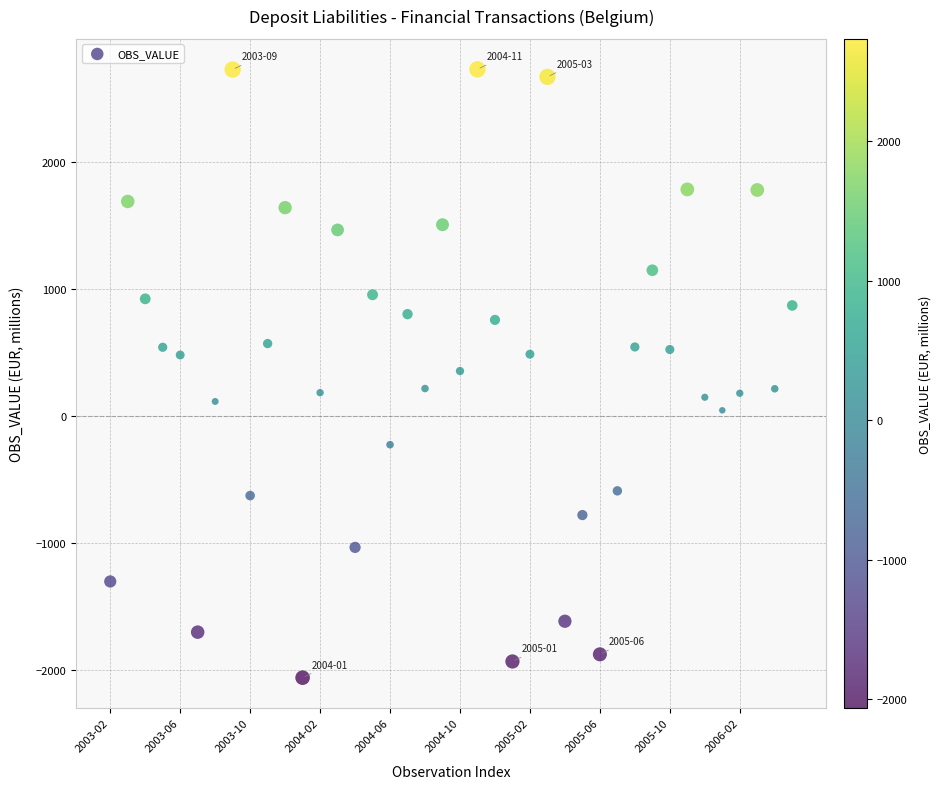

What is the range of Y values (max minus min)?

4796.1